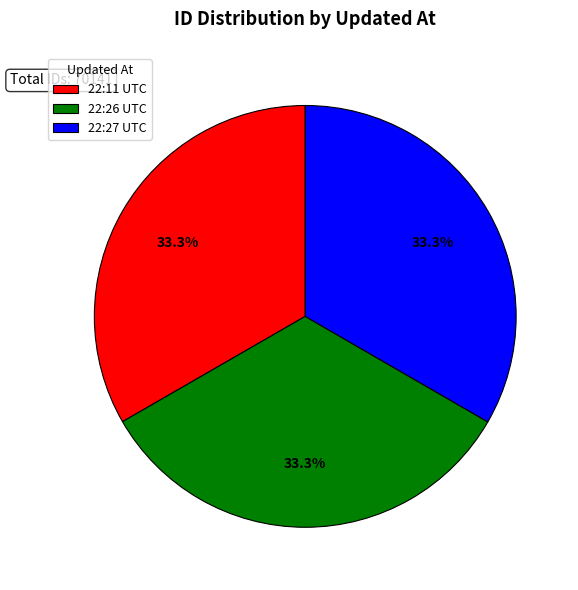

Is there a majority slice in this chart?

No